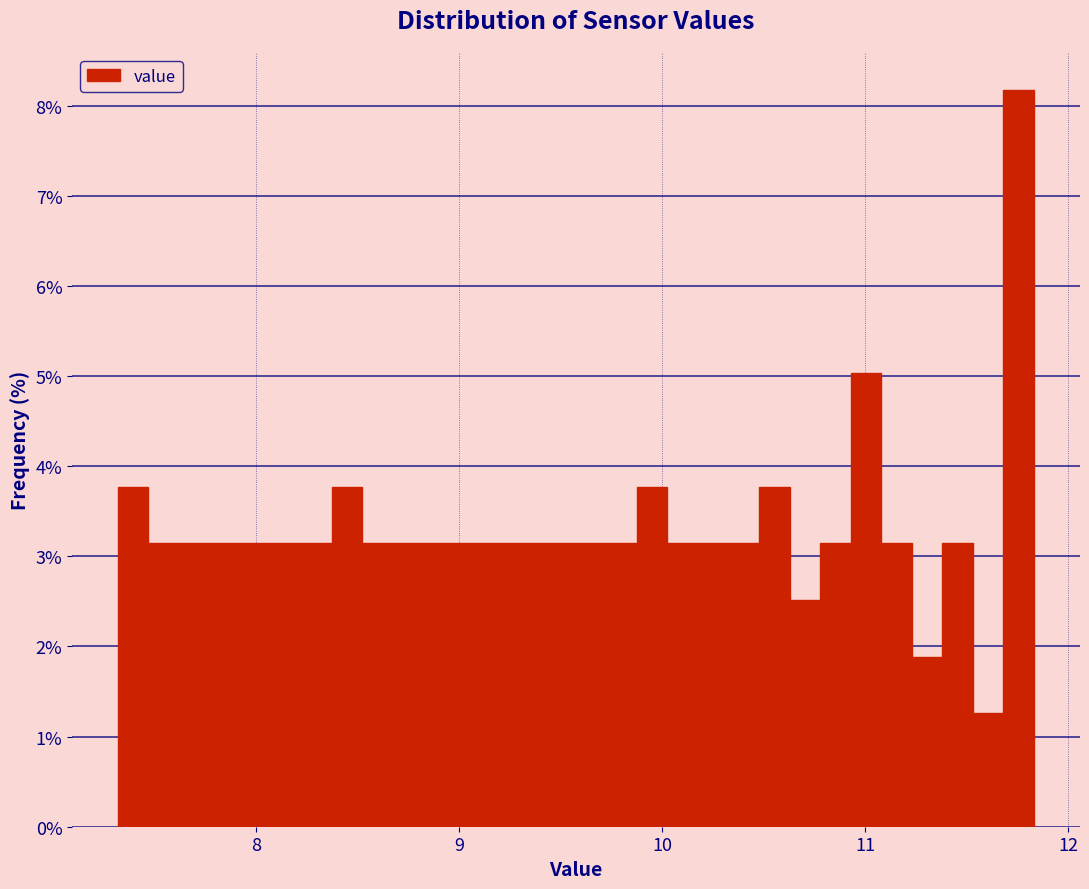

Read against the x-axis, roughly where is the centre of the tallest bar?

11.8